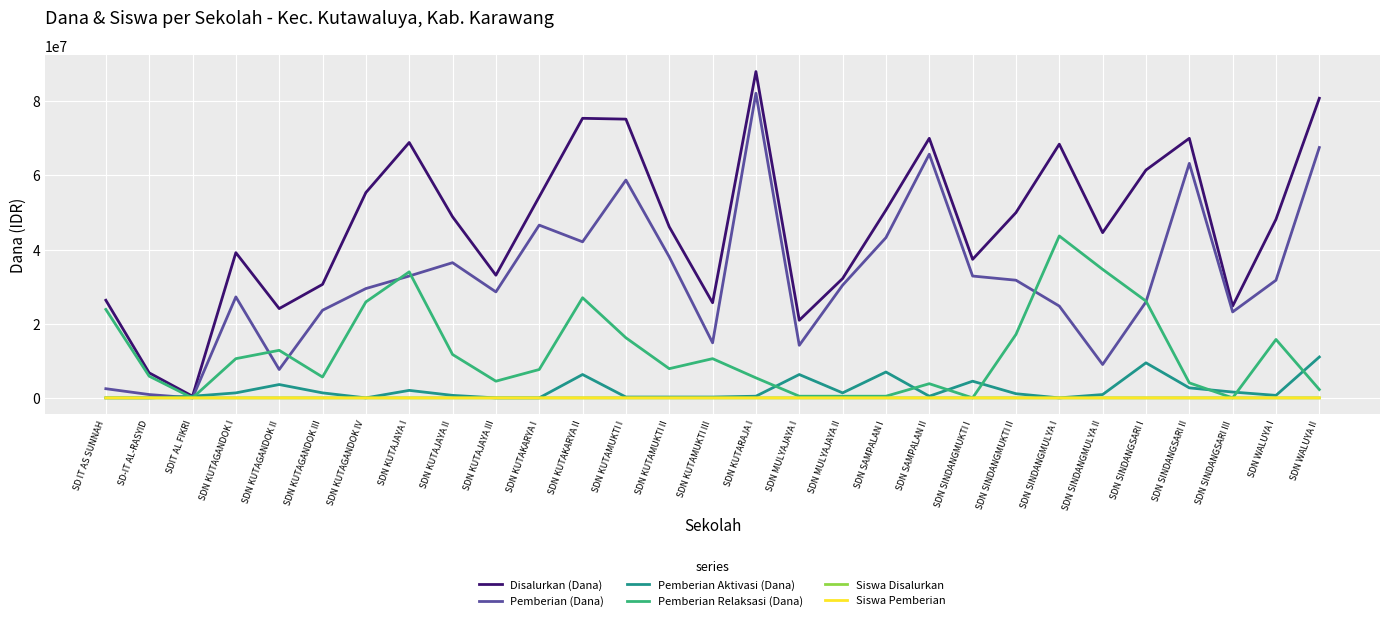

The value of Pemberian (Dana) at SDN SAMPALAN I is 43200000. True or false?

True